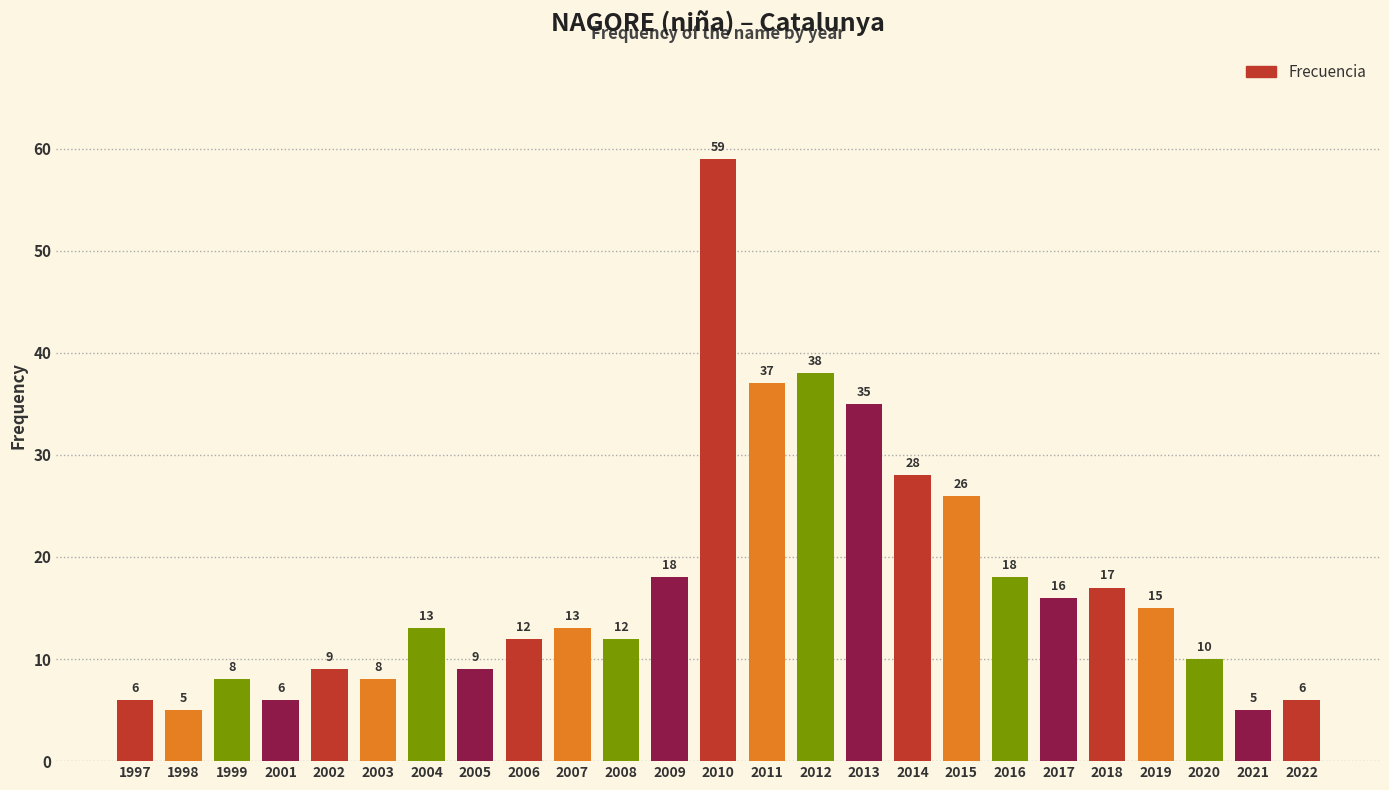

What is the greatest value displayed?

59